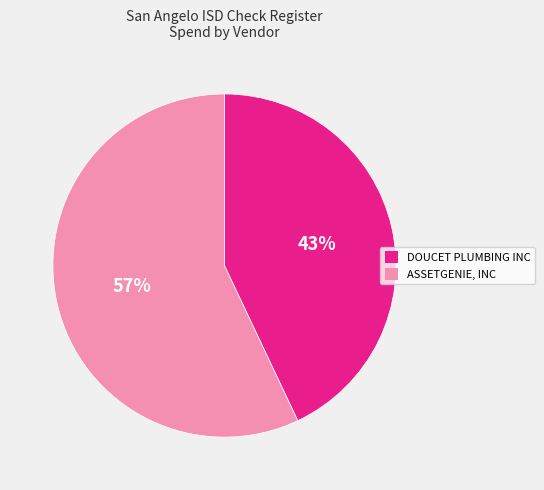

Is there a majority slice in this chart?

Yes